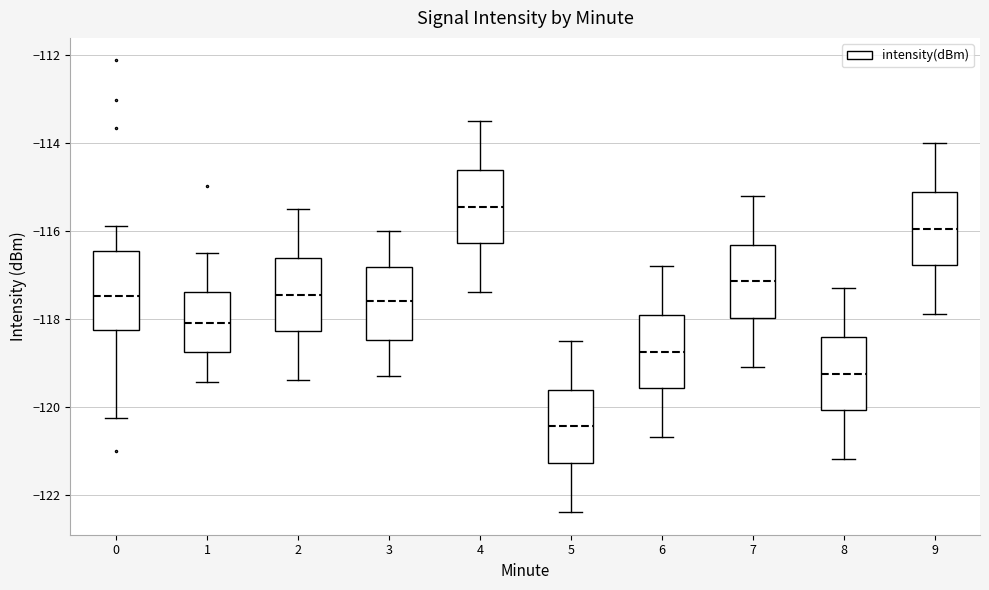

Where does the upper whisker of the box at x = 5 end on the y-axis? The values are not printed on the chart, so give them approximately, as read against the axis.

-118.4